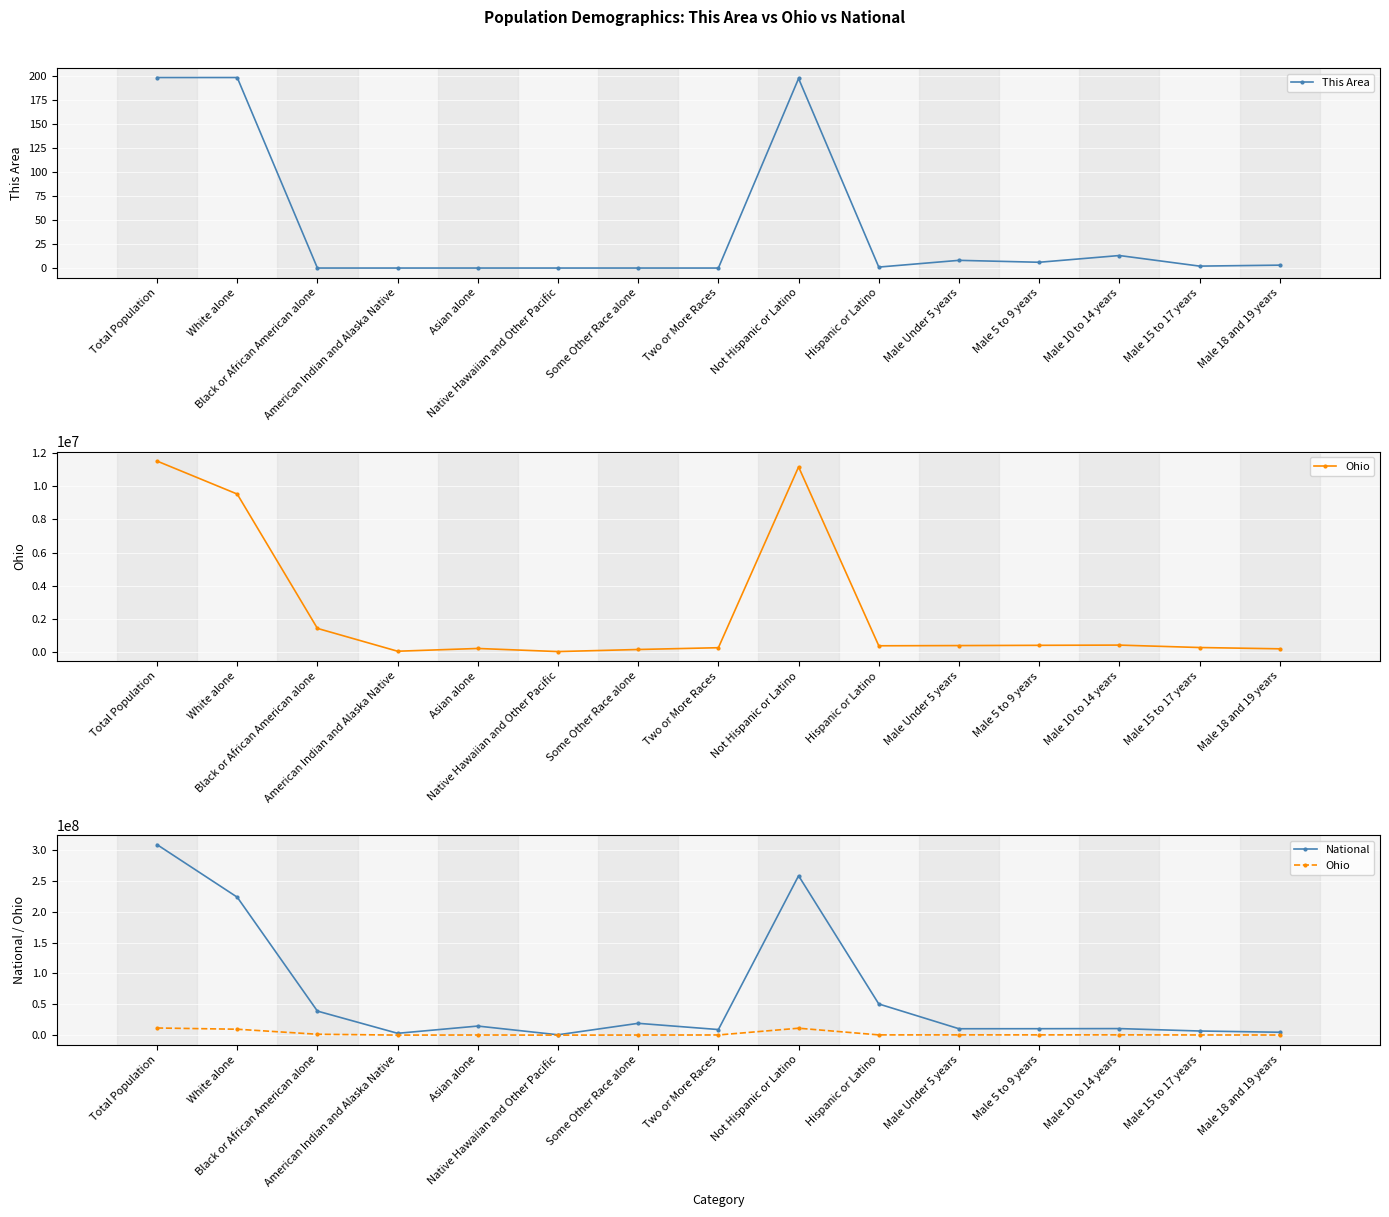

Which category has the highest value across all series?

Total Population